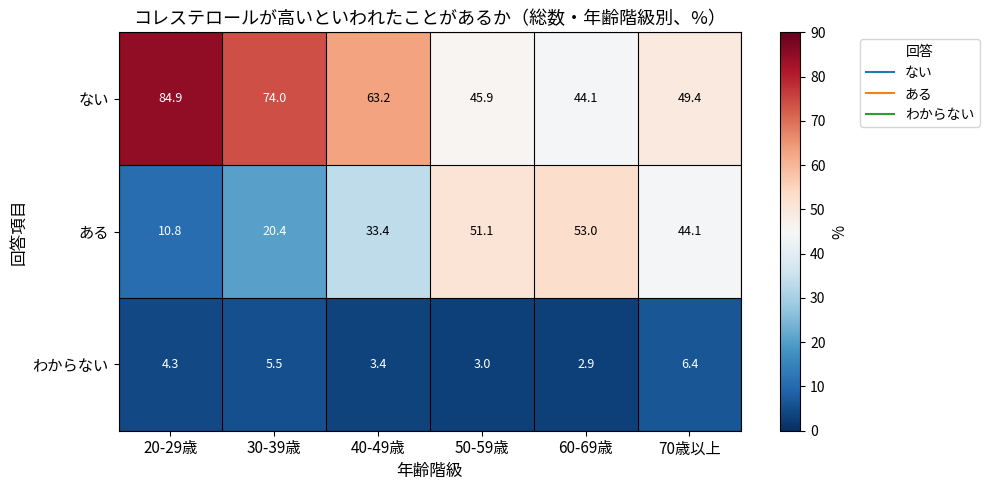

What is the sum of the わからない values at 20-29歳 and 30-39歳?

9.8